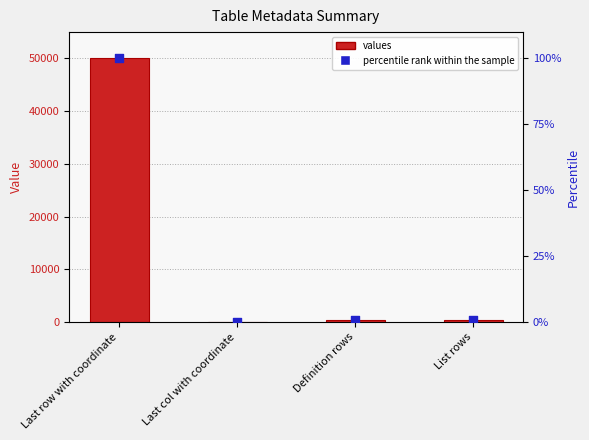

Which series has the largest total across all categories?

values